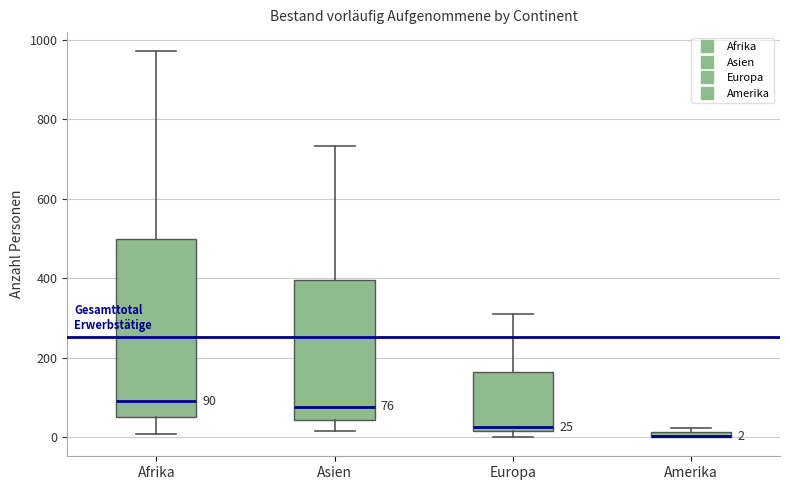

Comparing the boxes themselves (not the whiskers), which one is the tallest?

Afrika